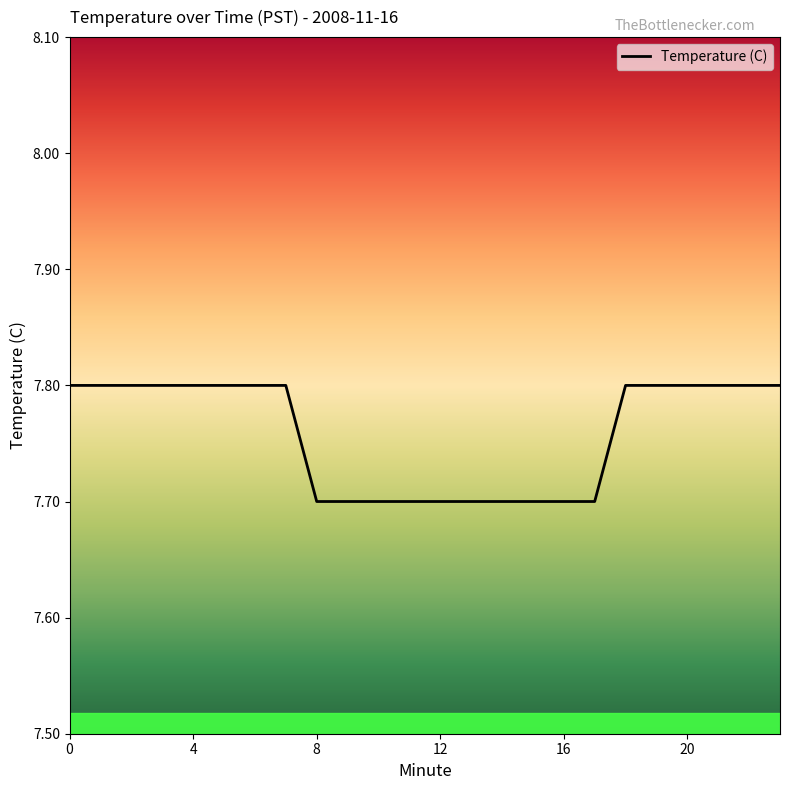

What is the smallest value displayed?

7.7